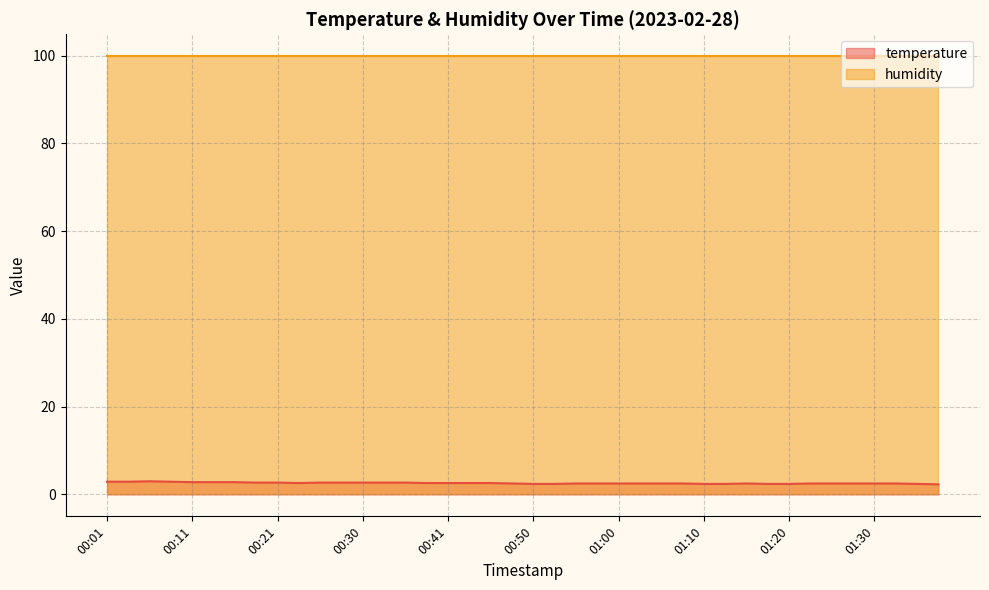

Reading right to left, extract all data points from this chart.

01:37=2.3	01:35=2.4	01:32=2.5	01:30=2.5	01:28=2.5	01:25=2.5	01:23=2.5	01:20=2.4	01:18=2.4	01:15=2.5	01:13=2.4	01:10=2.4	01:08=2.5	01:05=2.5	01:03=2.5	01:00=2.5	00:58=2.5	00:55=2.5	00:53=2.4	00:50=2.4	00:48=2.5	00:45=2.6	00:43=2.6	00:41=2.6	00:38=2.6	00:36=2.7	00:33=2.7	00:30=2.7	00:28=2.7	00:26=2.7	00:23=2.6	00:21=2.7	00:18=2.7	00:16=2.8	00:13=2.8	00:11=2.8	00:08=2.9	00:06=3.0	00:03=2.9	00:01=2.9